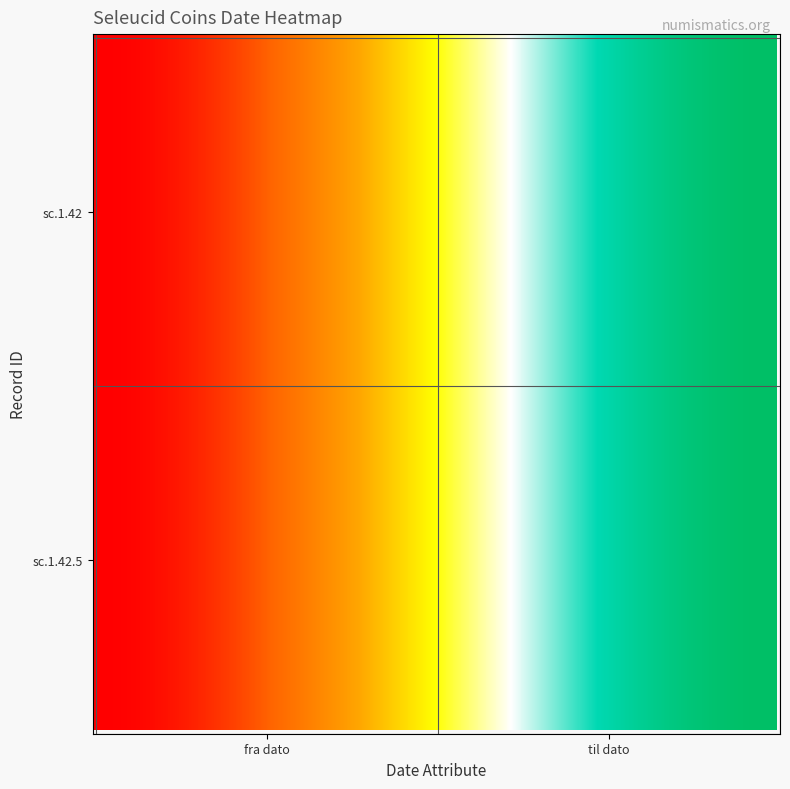

Reading right to left, list all the values displayed in this chart.

sc.1.42: -290	-310
sc.1.42.5: -290	-310